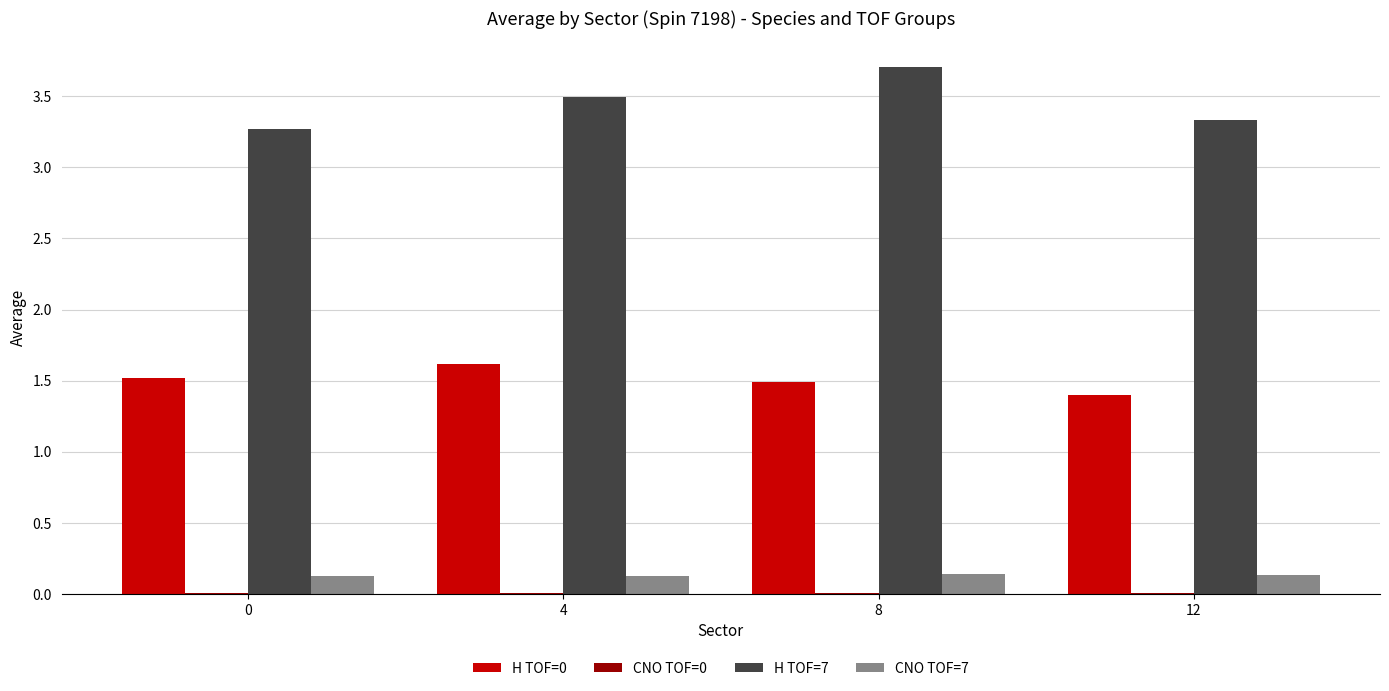

At which category does the chart reach its peak across all series?

8